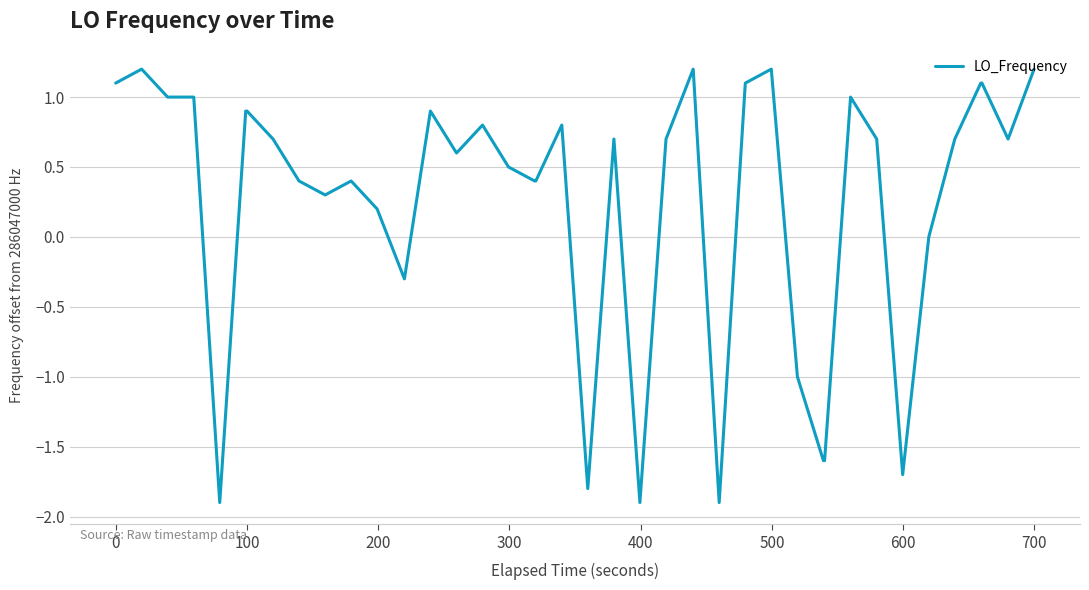

What is the minimum value shown in the chart?

-1.9